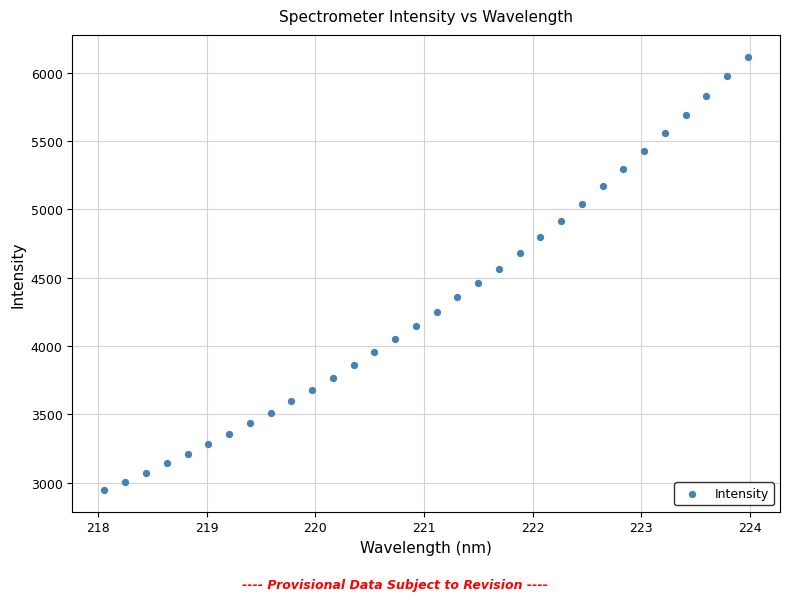

What is the range of Y values (max minus min)?

3170.9